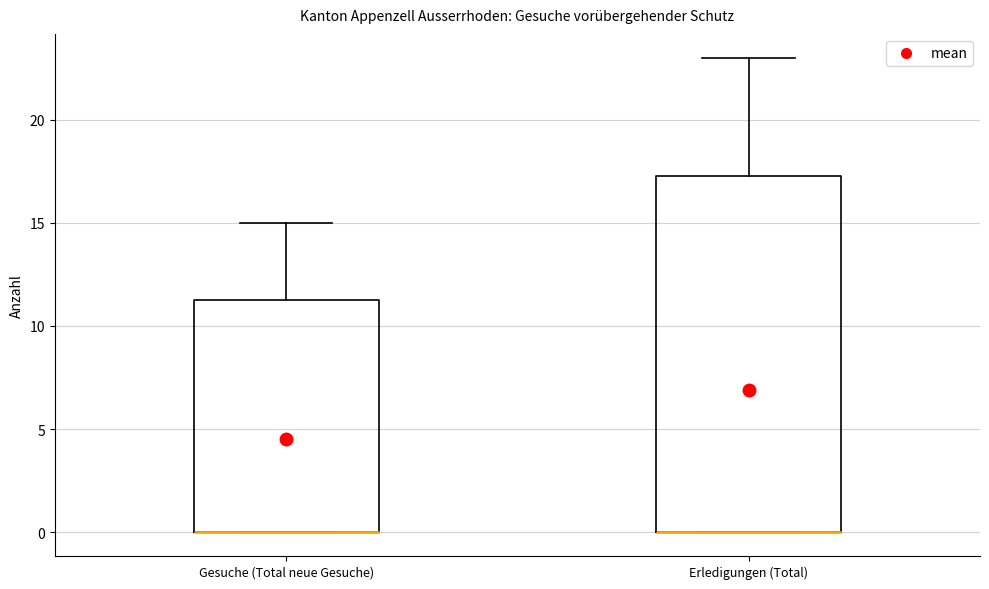

Reading left to right, read every box against the y-axis: the position of its median line, the range the box covers, and the ends of its whiskers. The values are not printed on the chart, so give them approximately, as read against the axis.

Gesuche (Total neue Gesuche): median 0.0 (drawn on the box's lower edge), box 0.0 to 11.5, whiskers 0.0 to 15.0
Erledigungen (Total): median 0.0 (drawn on the box's lower edge), box 0.0 to 17.5, whiskers 0.0 to 23.0